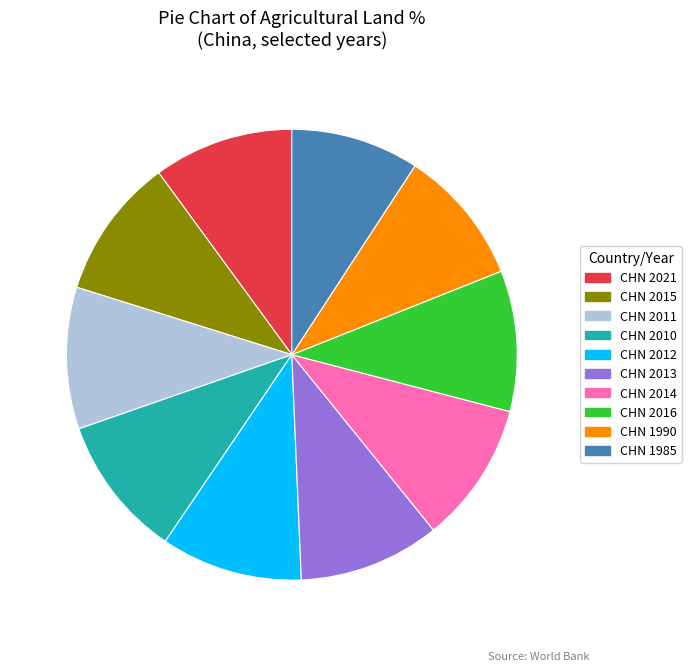

Which has a higher value, CHN 1985 or CHN 2010?

CHN 2010